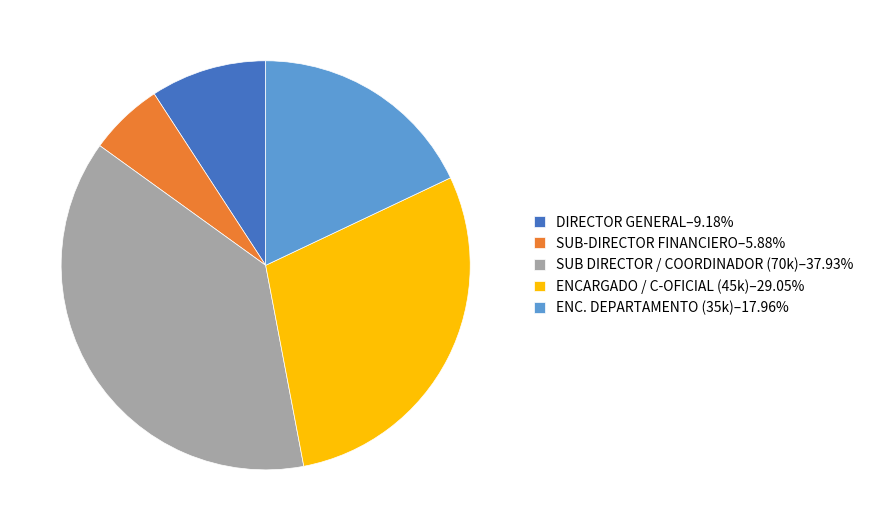

Do ENC. DEPARTAMENTO (35k)–17.96% and DIRECTOR GENERAL–9.18% together represent more than half of the pie?

No